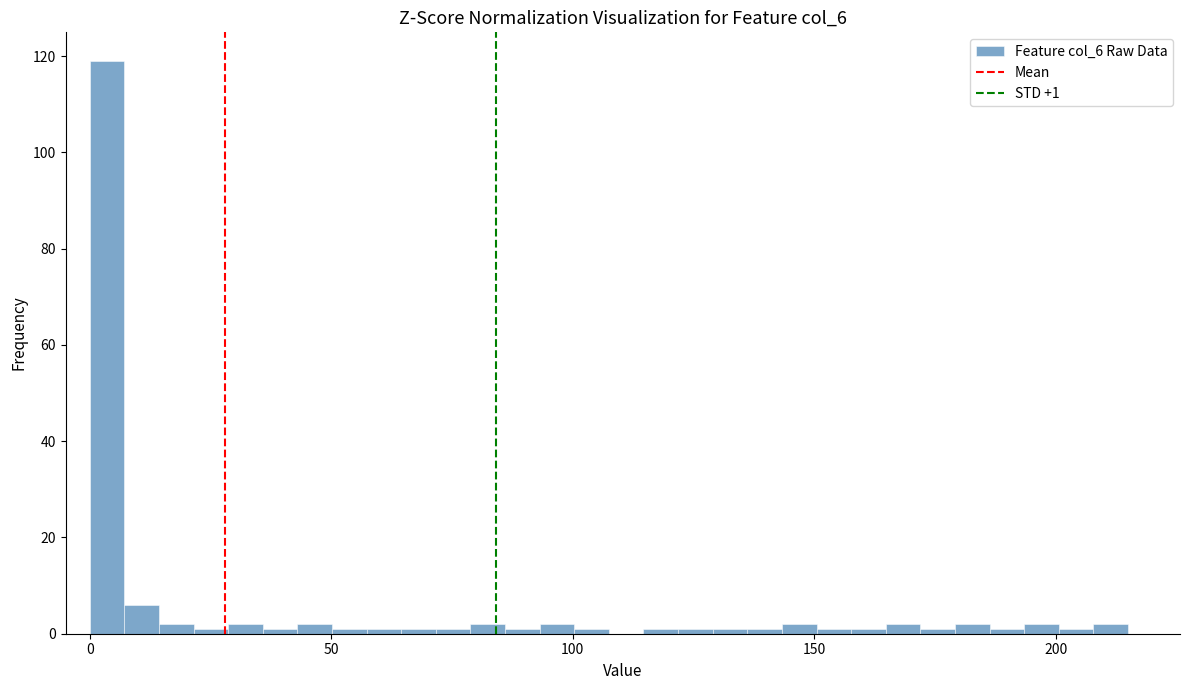

Read against the x-axis, roughly where is the centre of the tallest bar?

5